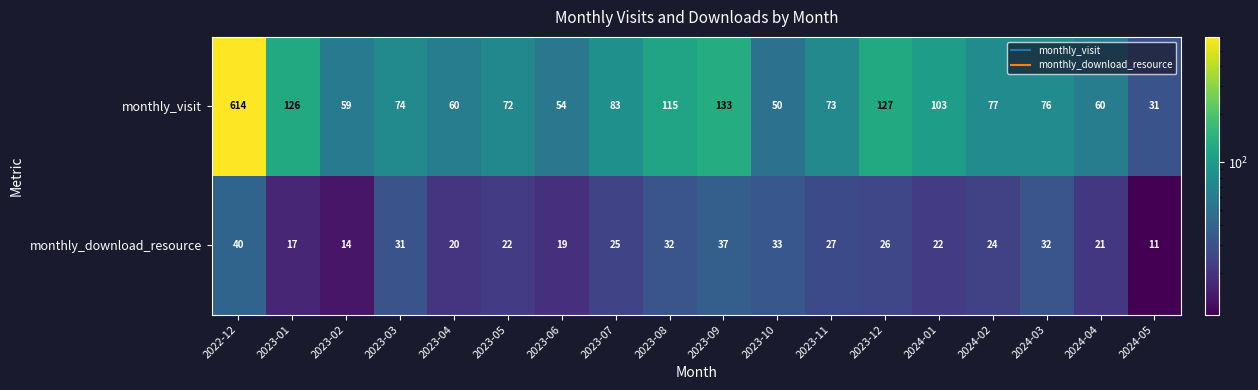

Is it true that monthly_visit equals 60 at 2024-04?

True